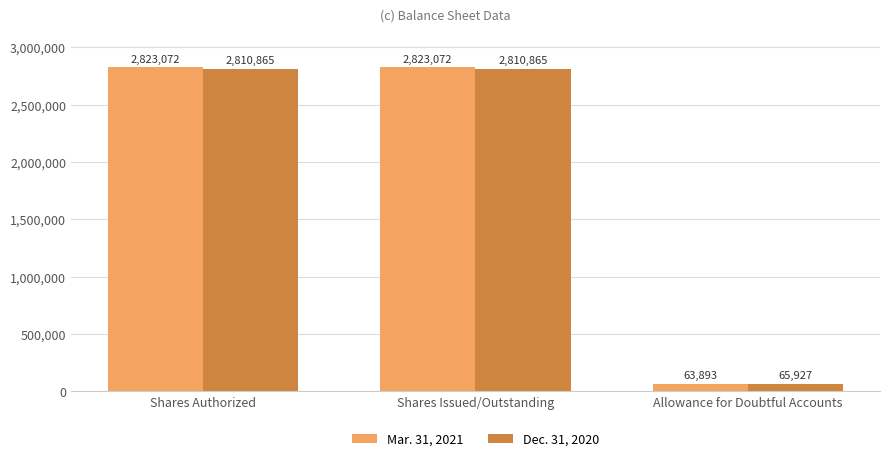

Is the value of Dec. 31, 2020 at Allowance for Doubtful Accounts greater than the value of Mar. 31, 2021 at Shares Authorized?

No